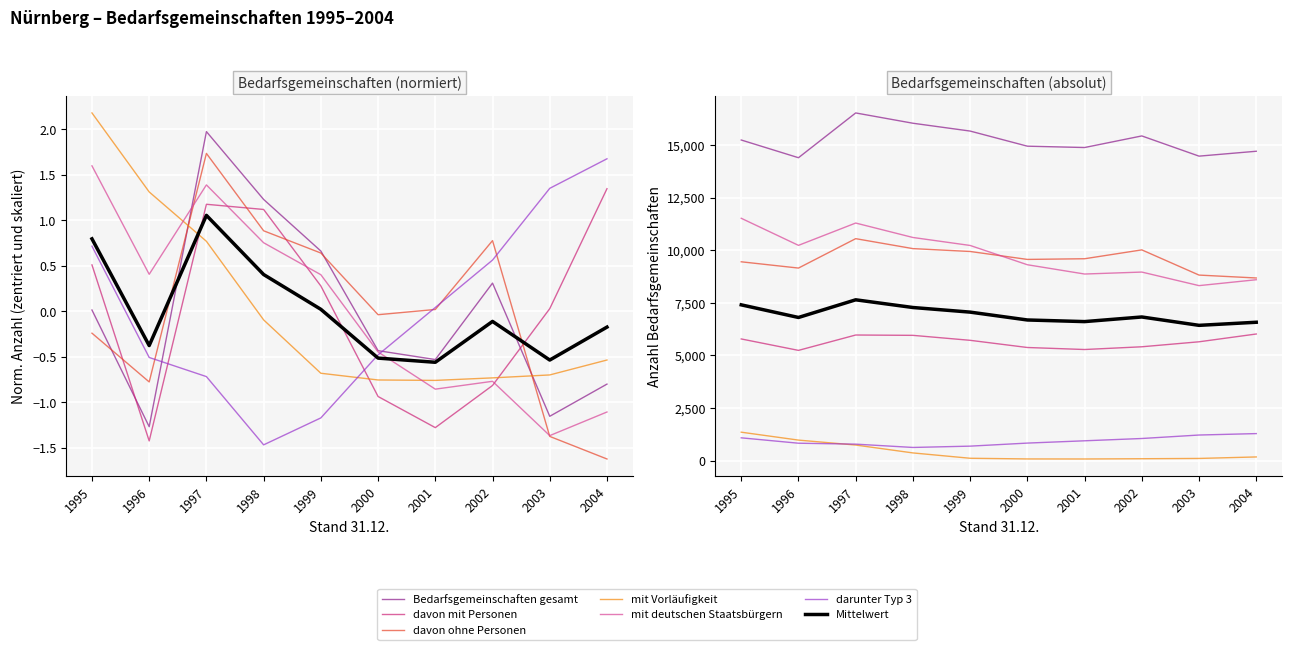

What value does the davon ohne Personen series have at 2003?

-1.4